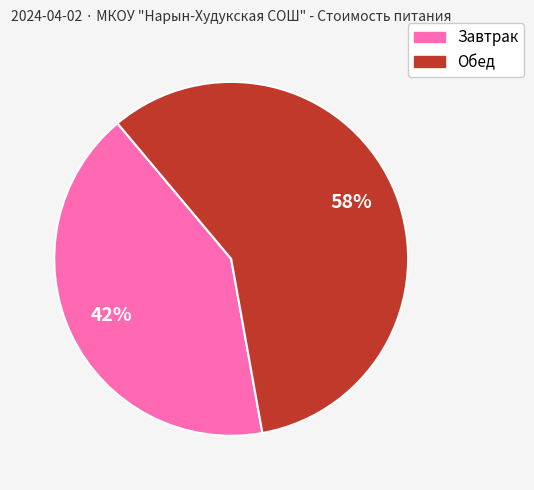

How many segments does this pie chart have?

2